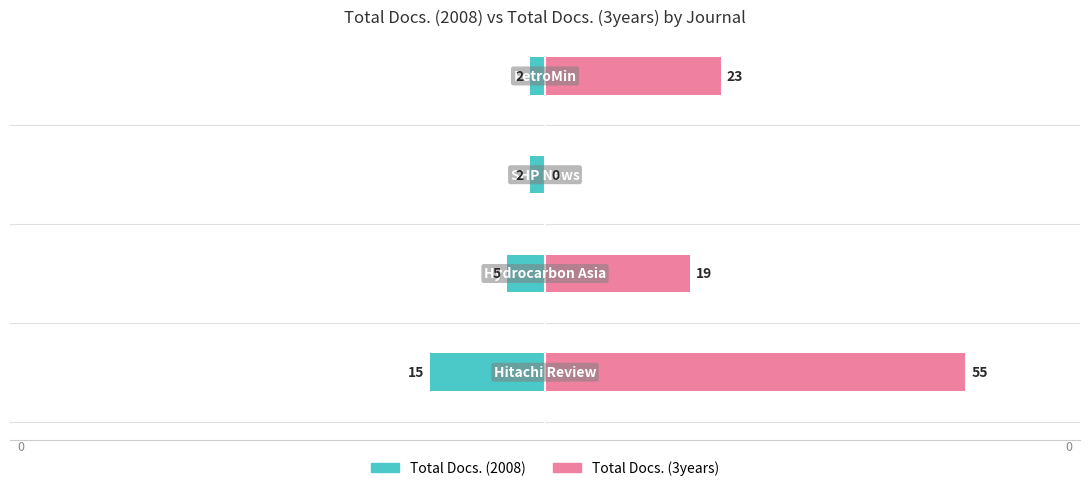

The Total Docs. (3years) series shows 10 at −60. True or false?

False